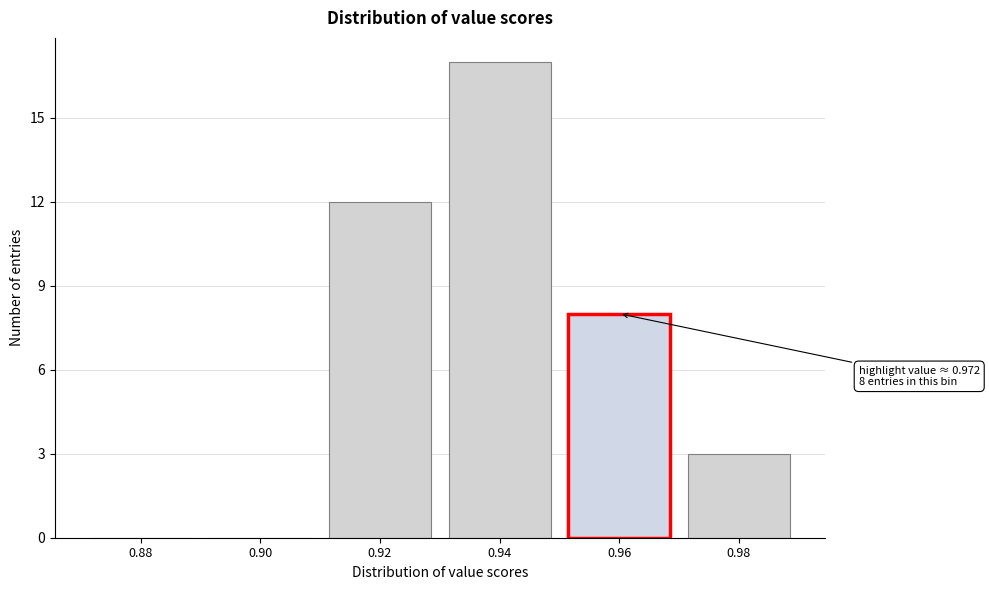

Reading left to right, transcribe all the data shown in this chart.

0.88=0	0.90=0	0.92=12	0.94=17	0.96=8	0.98=3